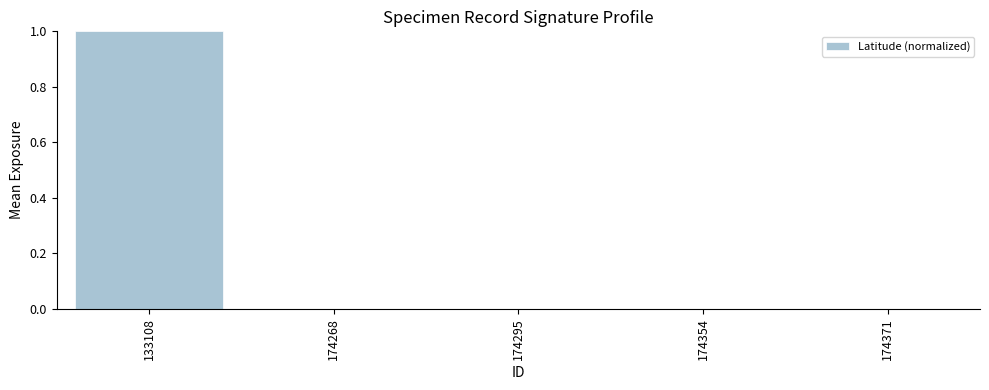

The chart shows a value of 1 at 174295. True or false?

False